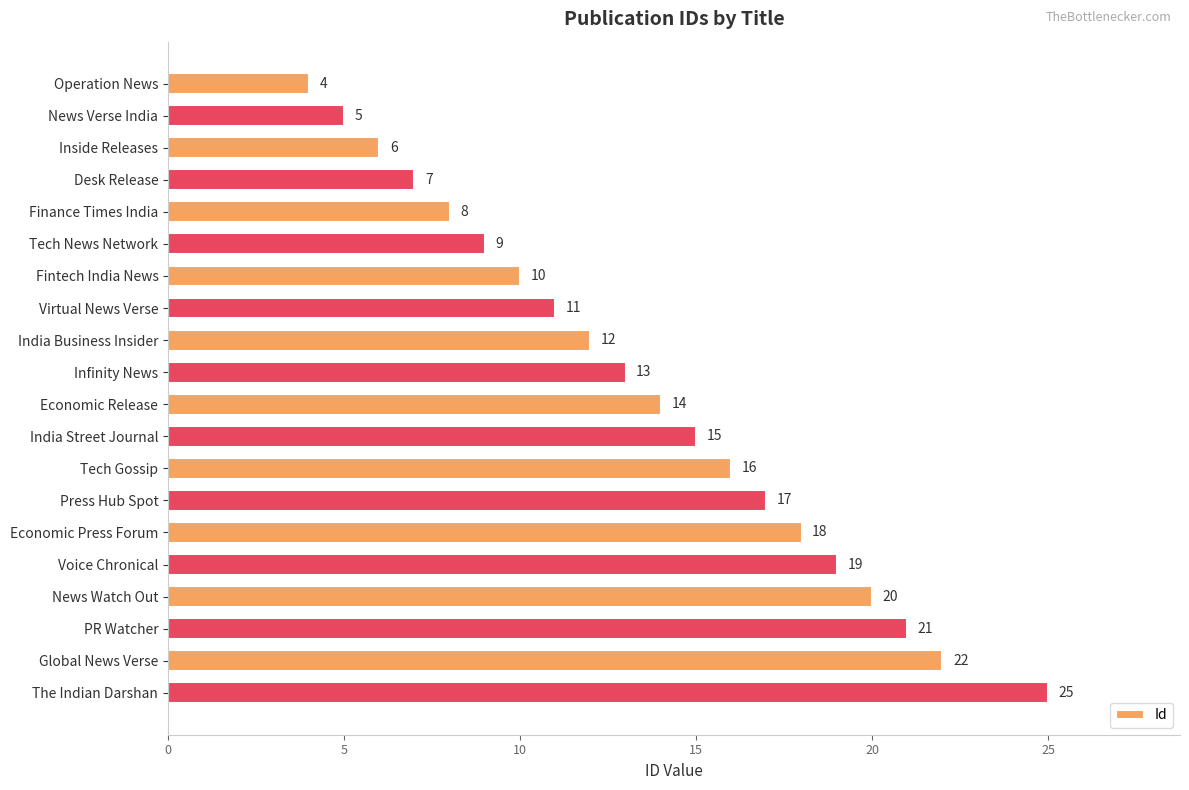

What is the label of the 19th bar from the top?

Global News Verse